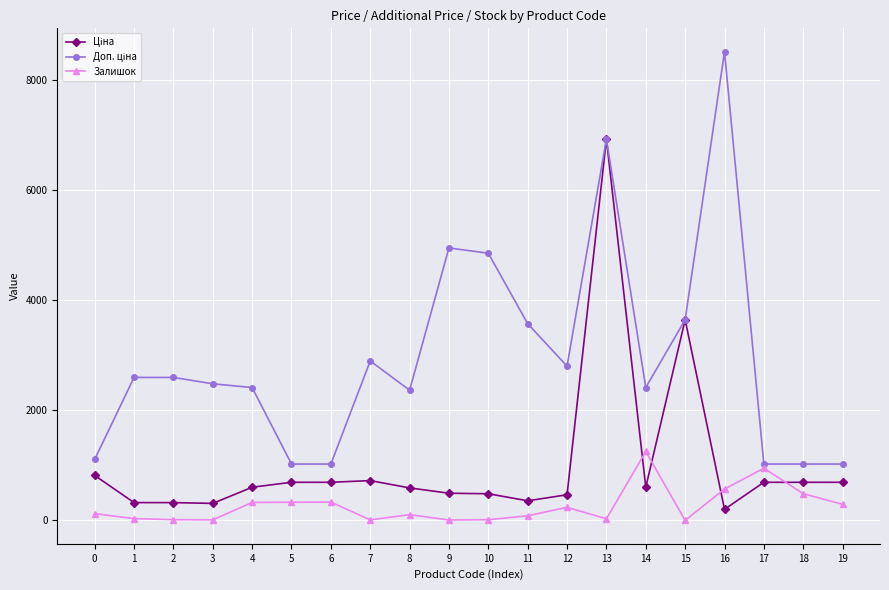

What is the total value across all series at 18?

2205.3